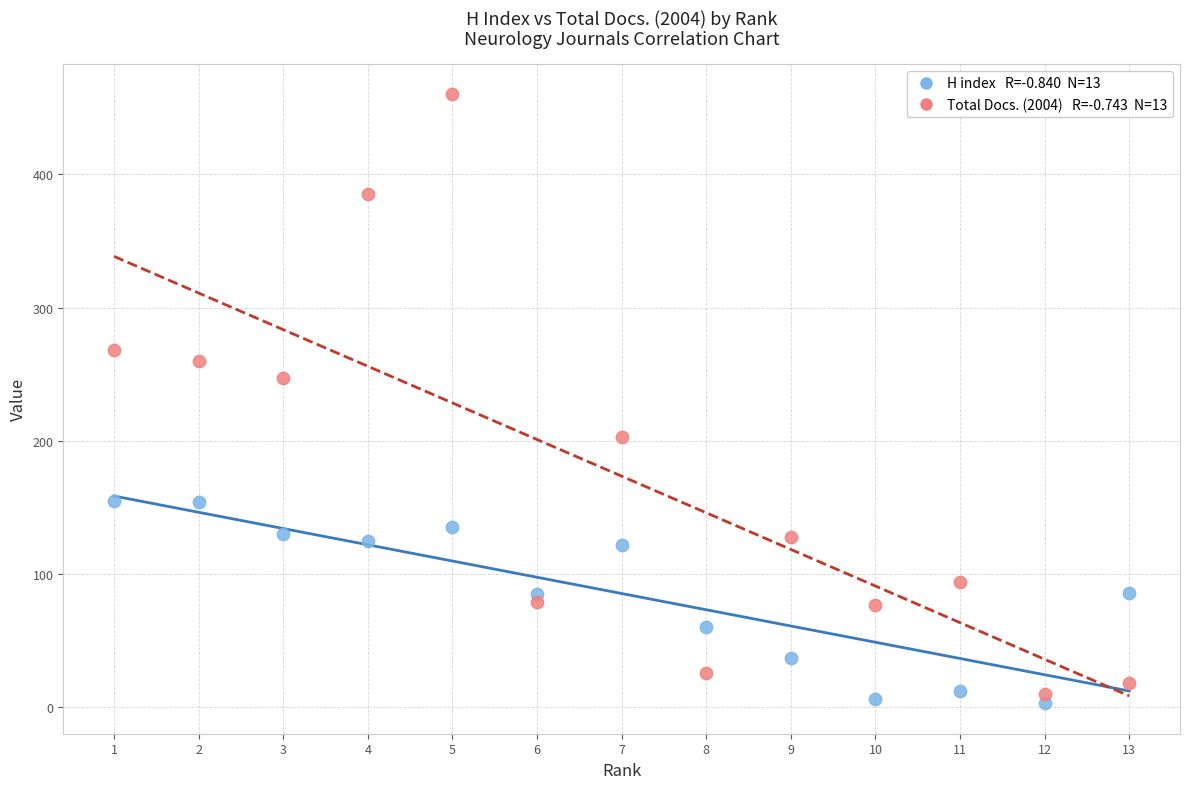

Across all series, what Y value is closest to 231?

247